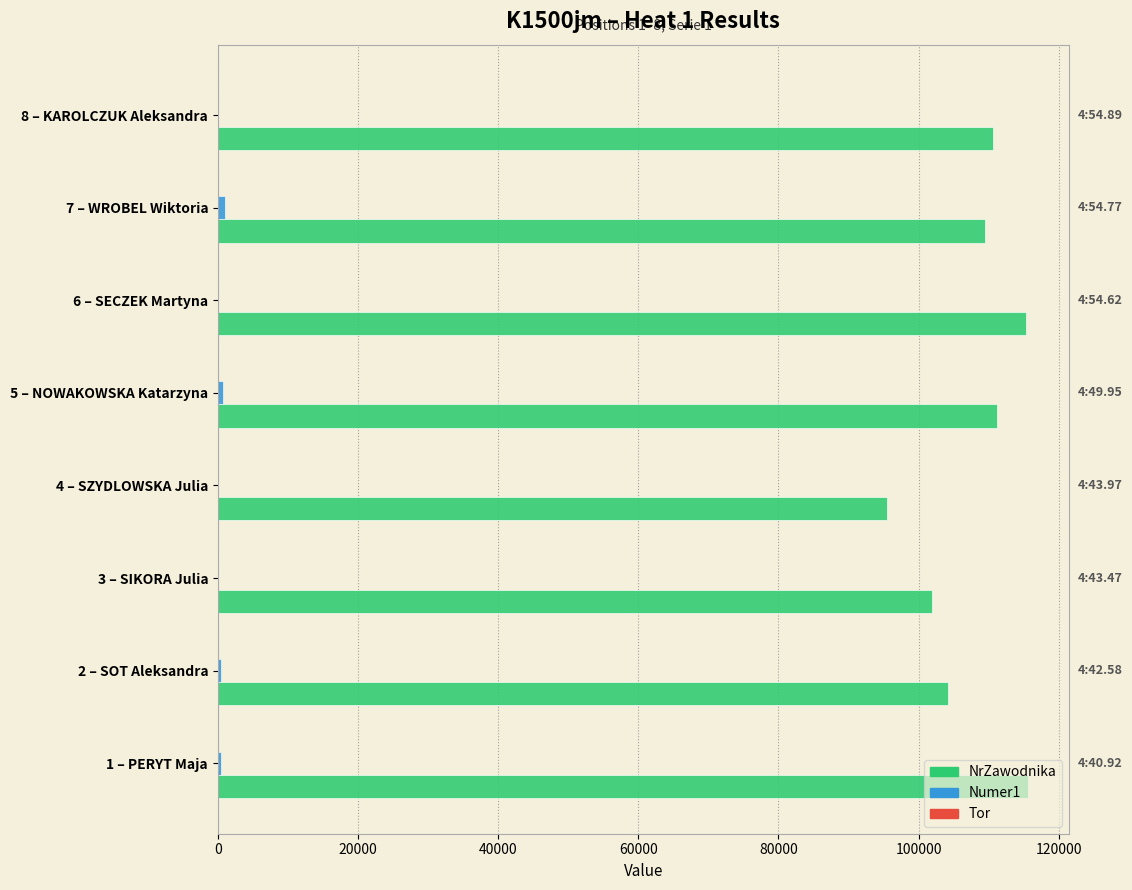

Which series changed the most between 4 – SZYDLOWSKA Julia and 6 – SECZEK Martyna?

NrZawodnika